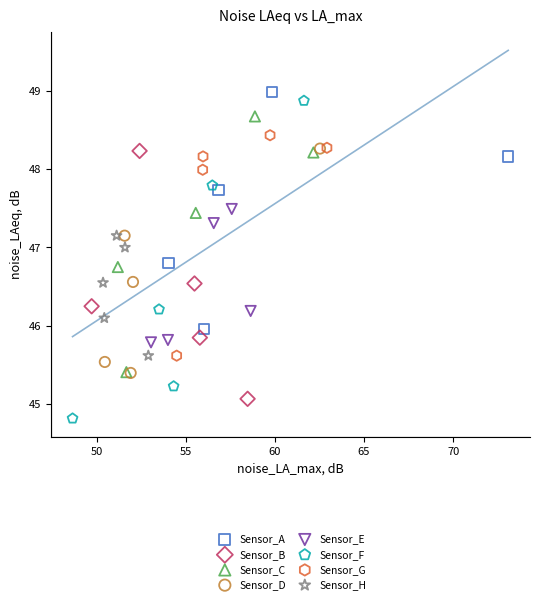

Which series reaches the minimum Y coordinate?

Sensor_F